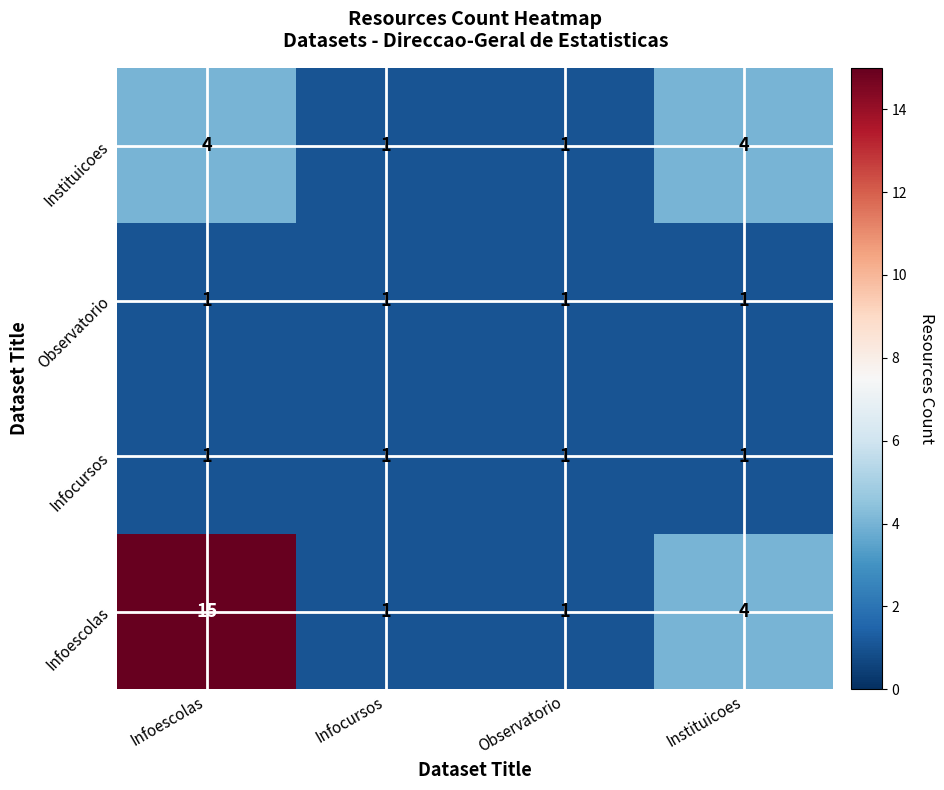

Which series has the largest total across all categories?

Infoescolas